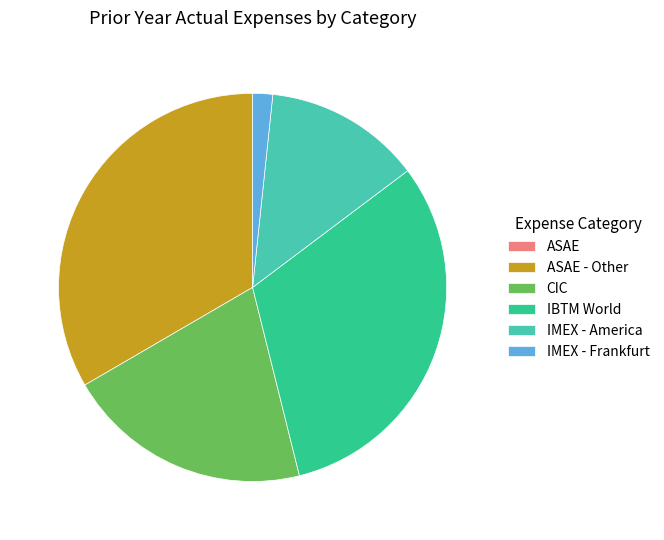

The IMEX - Frankfurt slice represents 2% of the pie. True or false?

True